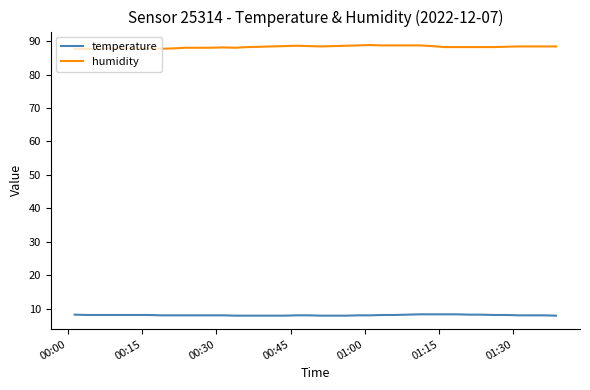

True or false: temperature and humidity intersect in this chart.

False